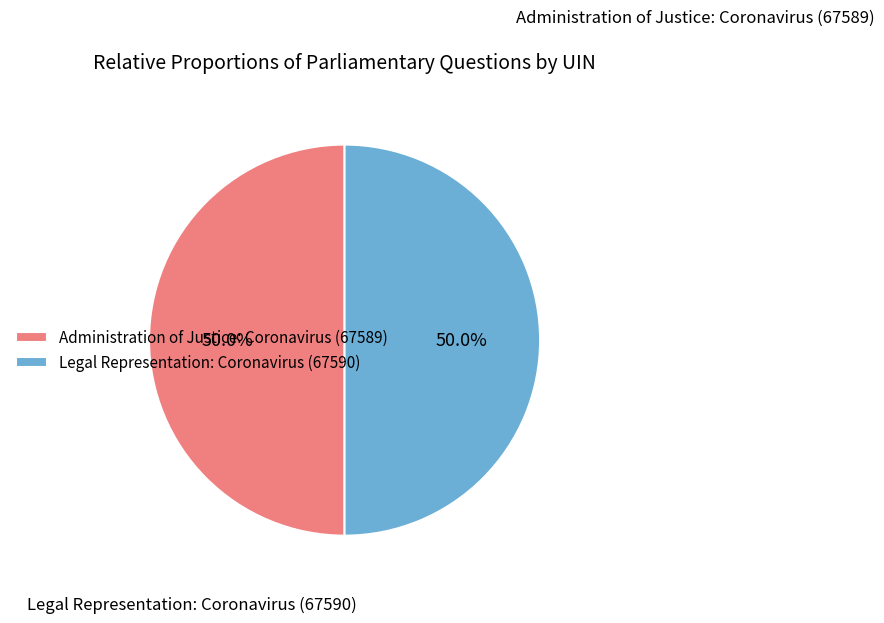

How many slices are in this pie chart?

2